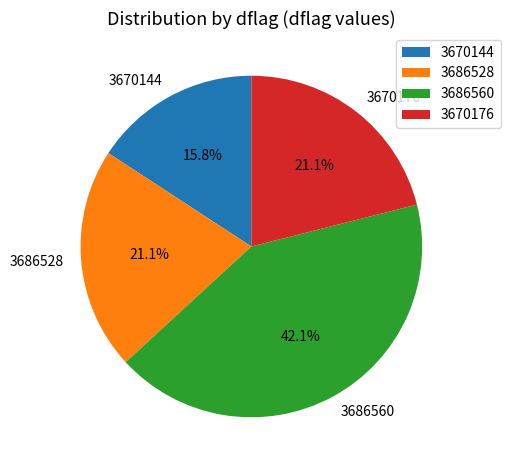

Approximately how many times larger is the value at 3686560 compared to 3686528?

2.0